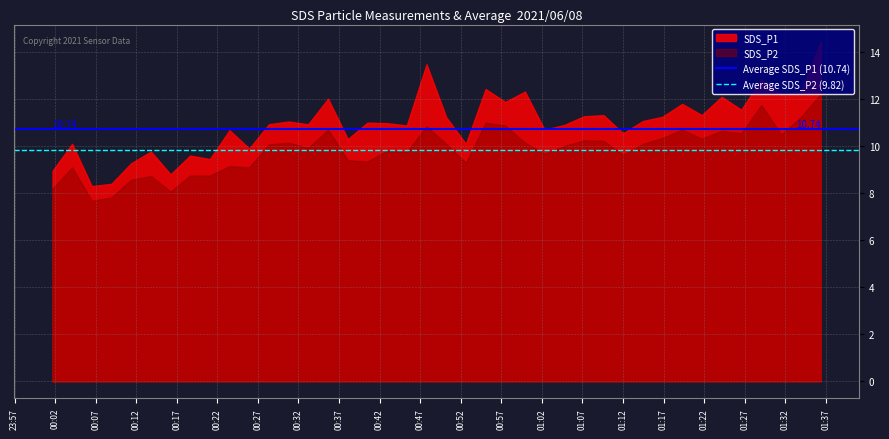

Which series has the widest spread of values?

SDS_P1